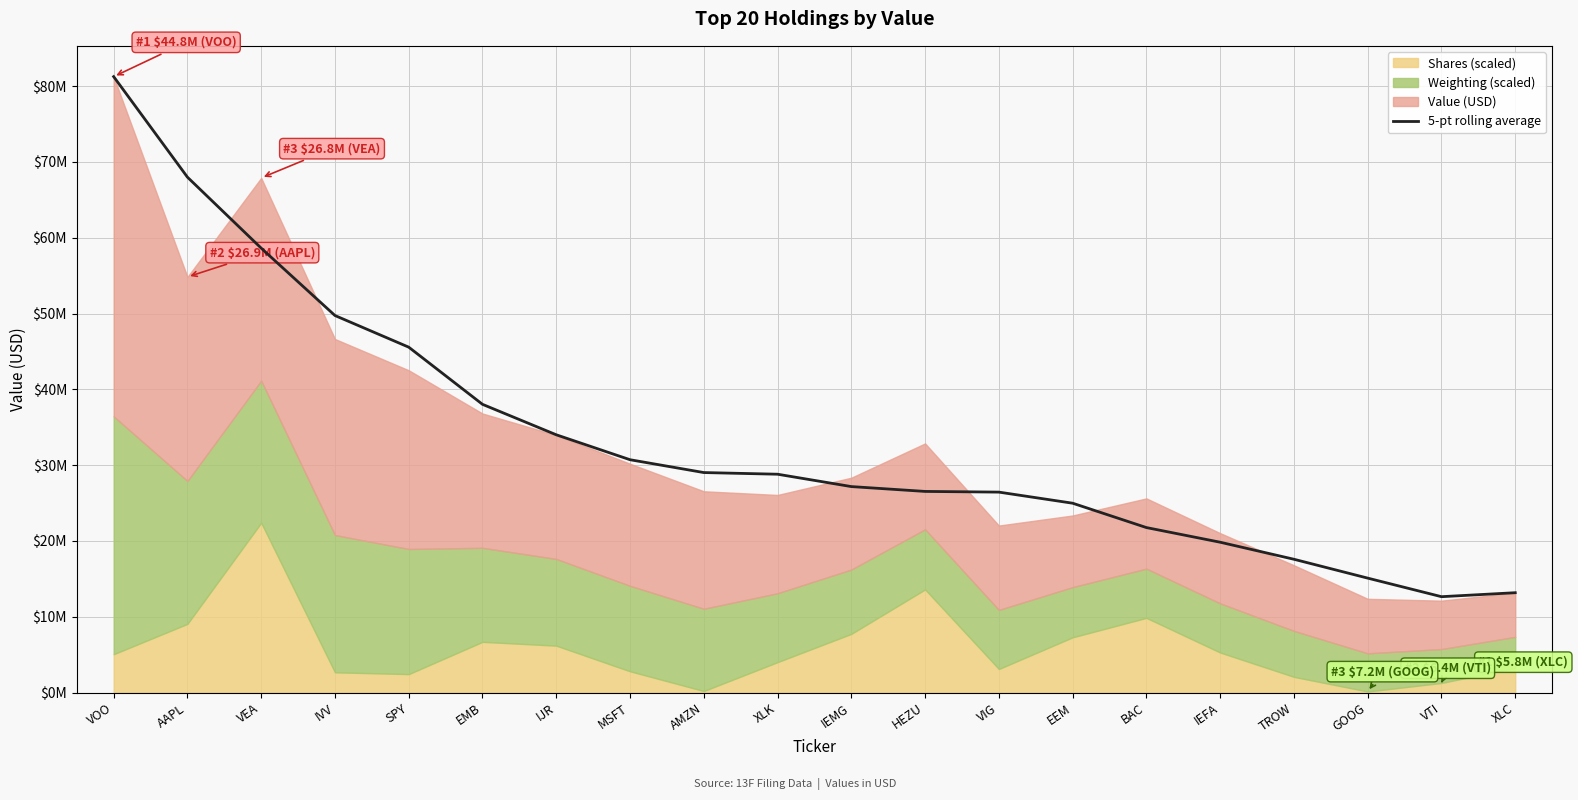

True or false: the data shows 13173876.8 at XLC.

True